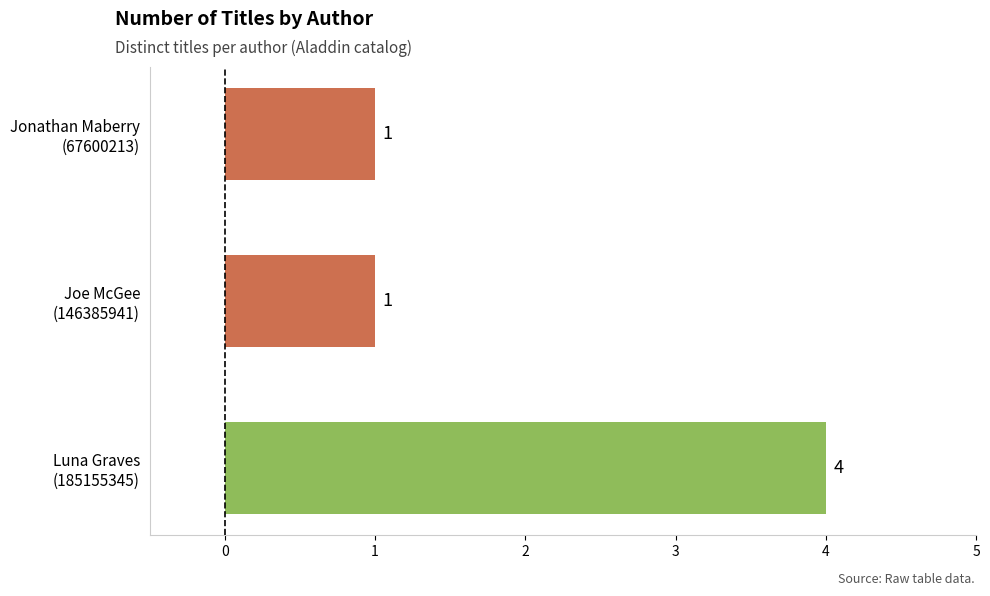

What is the sum of all values?

6